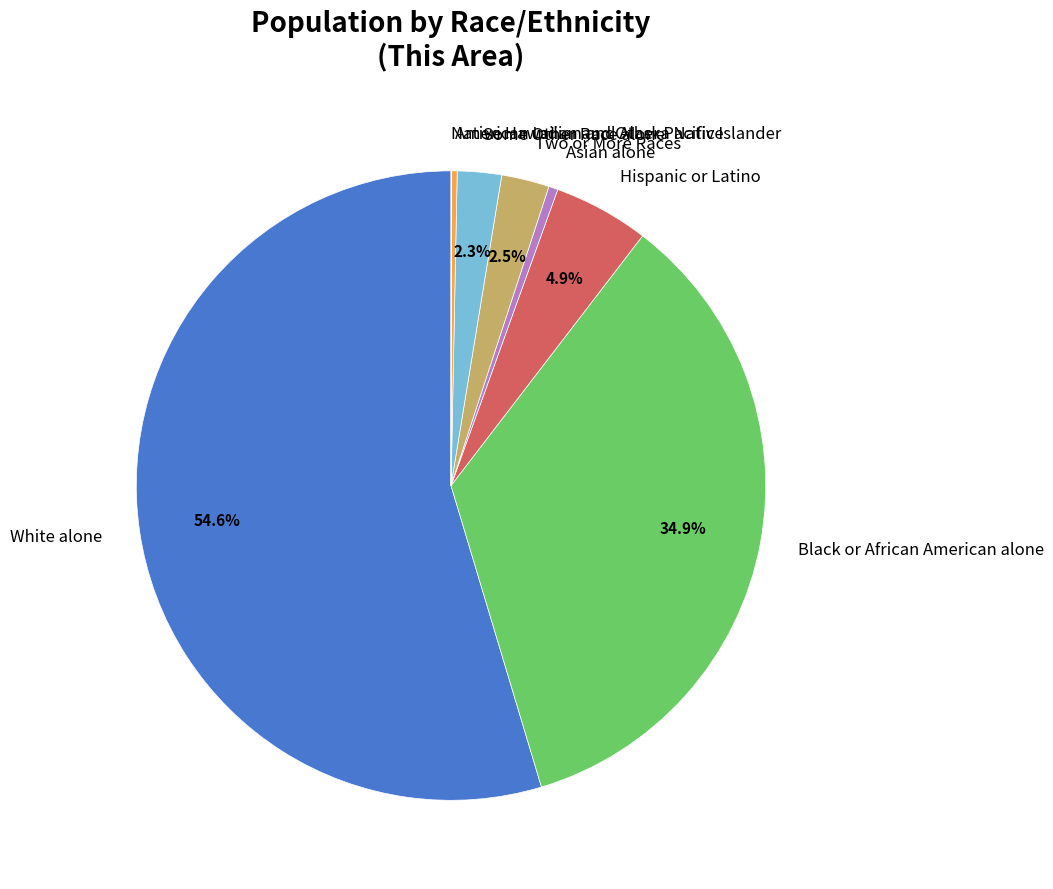

To the nearest percent, what is the average slice percentage?

12%